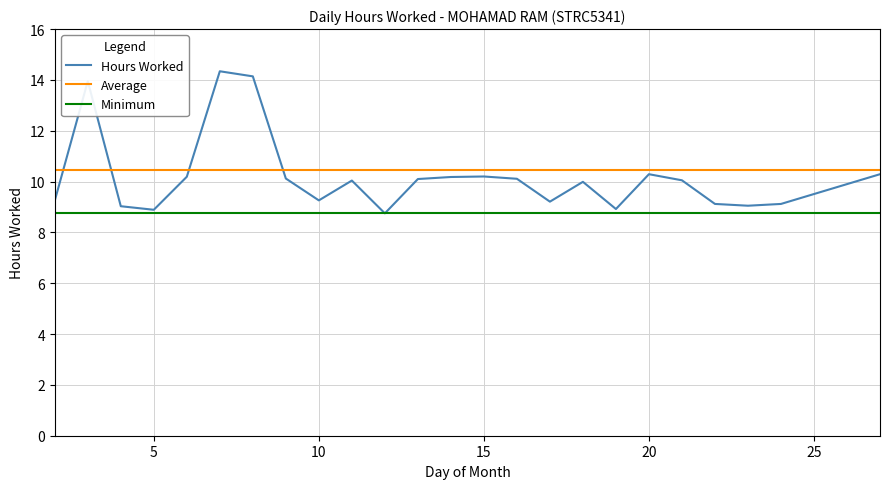

List the series in order of their peak value, lowest first.

Minimum, Average, Hours Worked